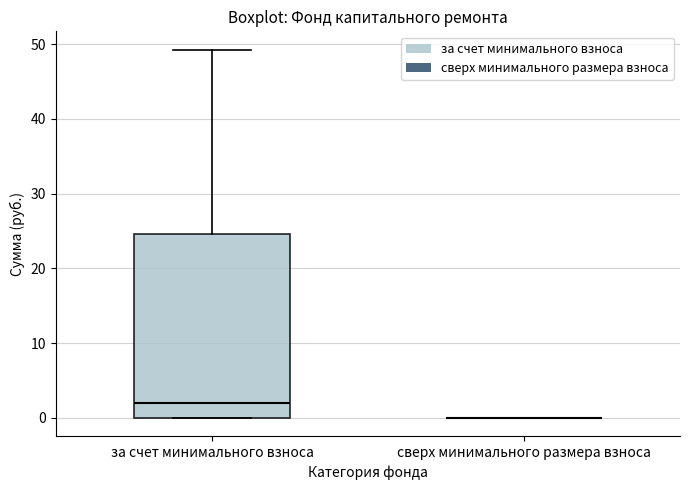

Where is the lower edge of the box for за счет минимального взноса on the y-axis? The values are not printed on the chart, so give them approximately, as read against the axis.

0